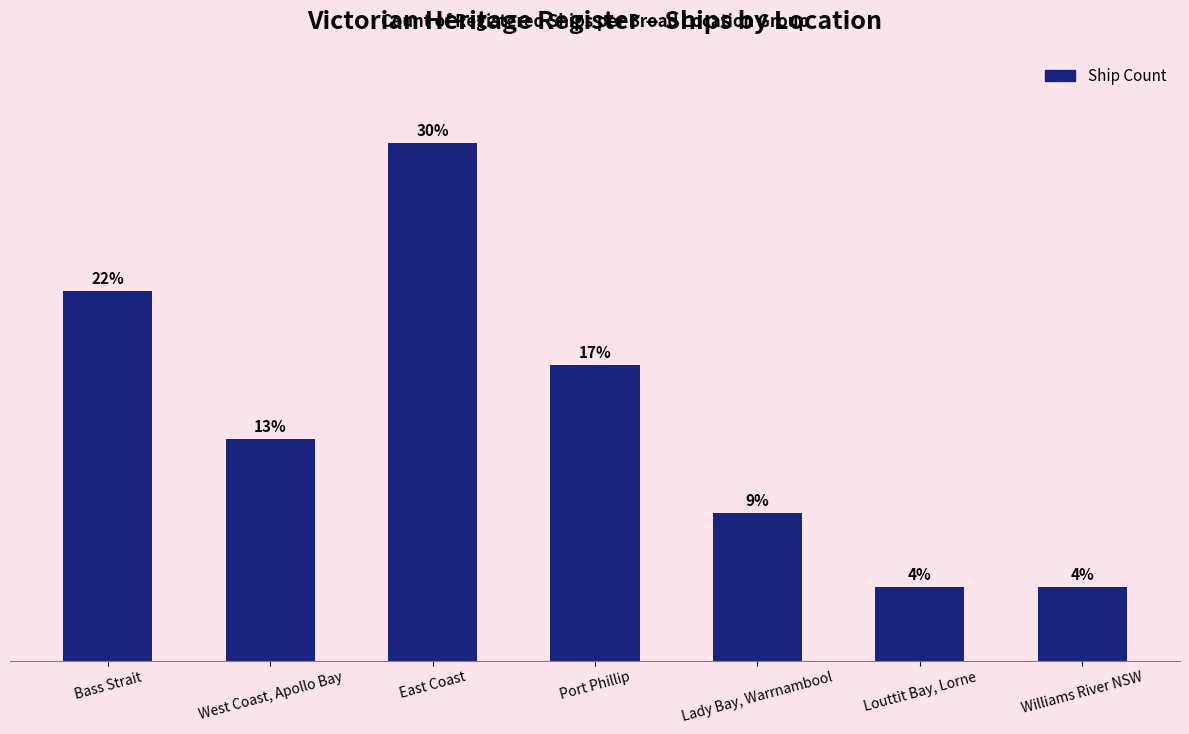

Are the bars horizontal?

No